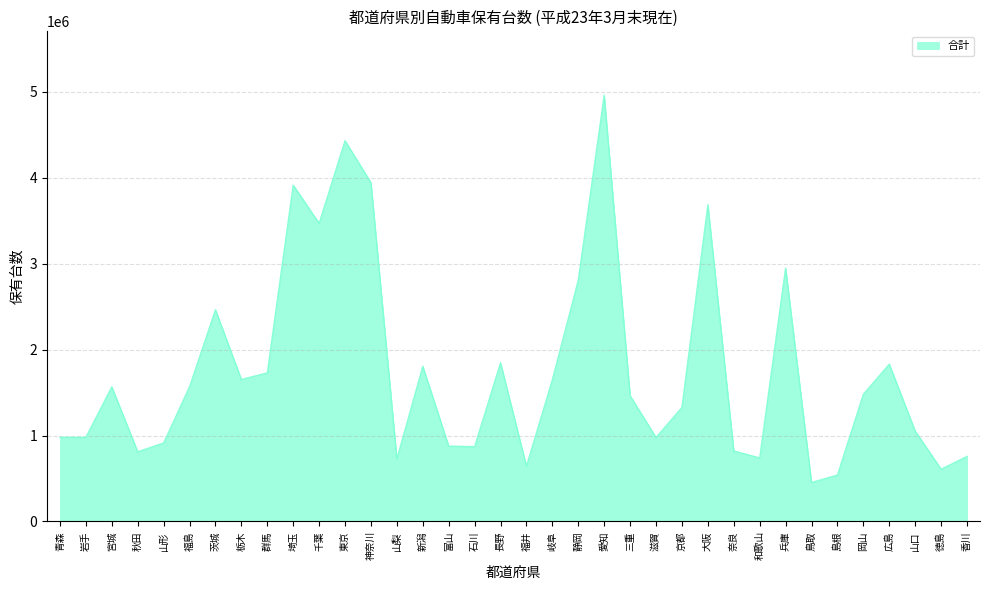

What value does the data have at 大阪?

3685474